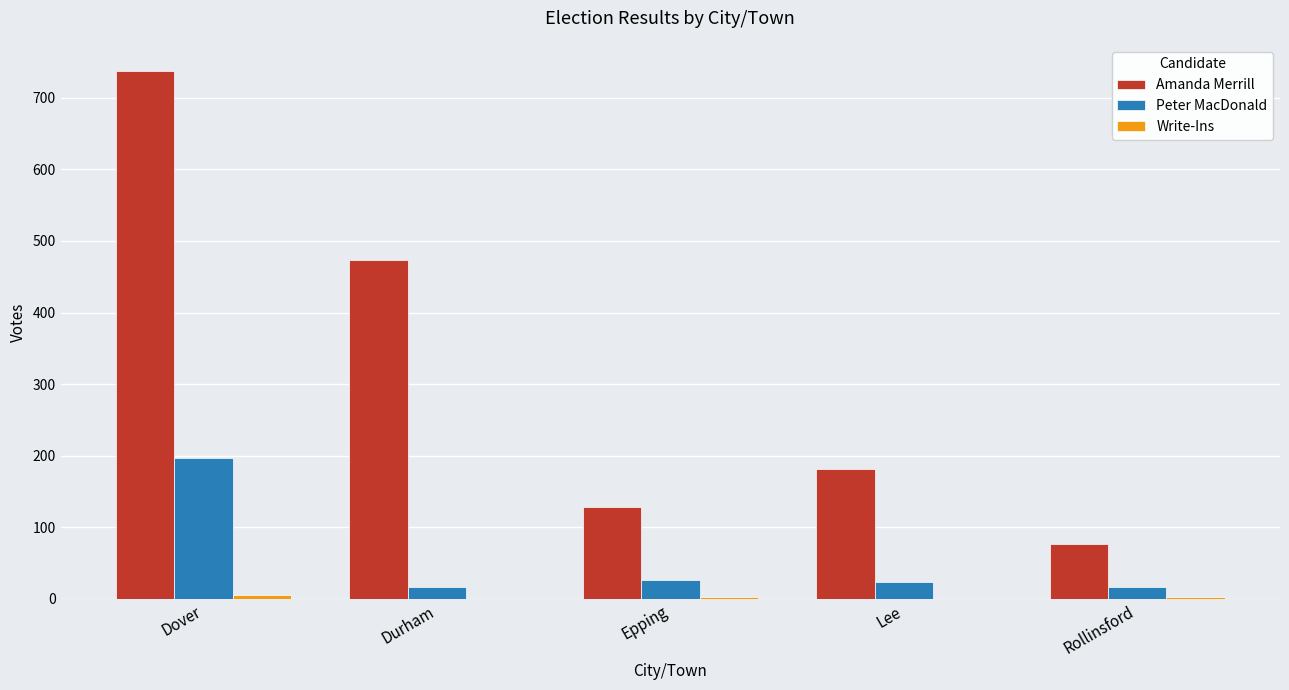

What is the sum of all Peter MacDonald values?

280